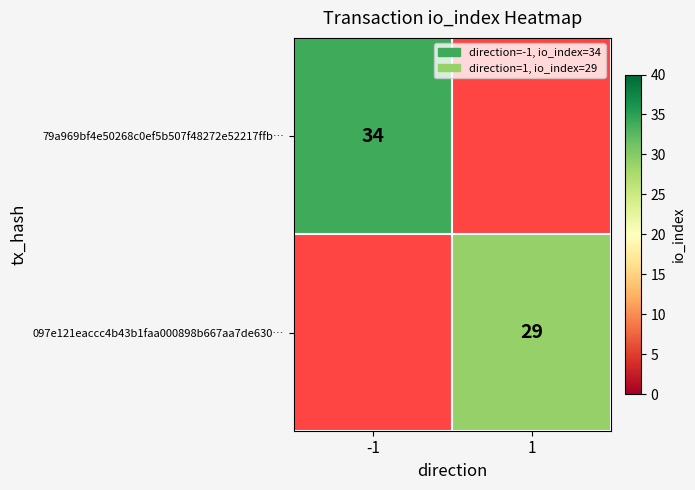

What is the minimum value shown in the chart?

29.0